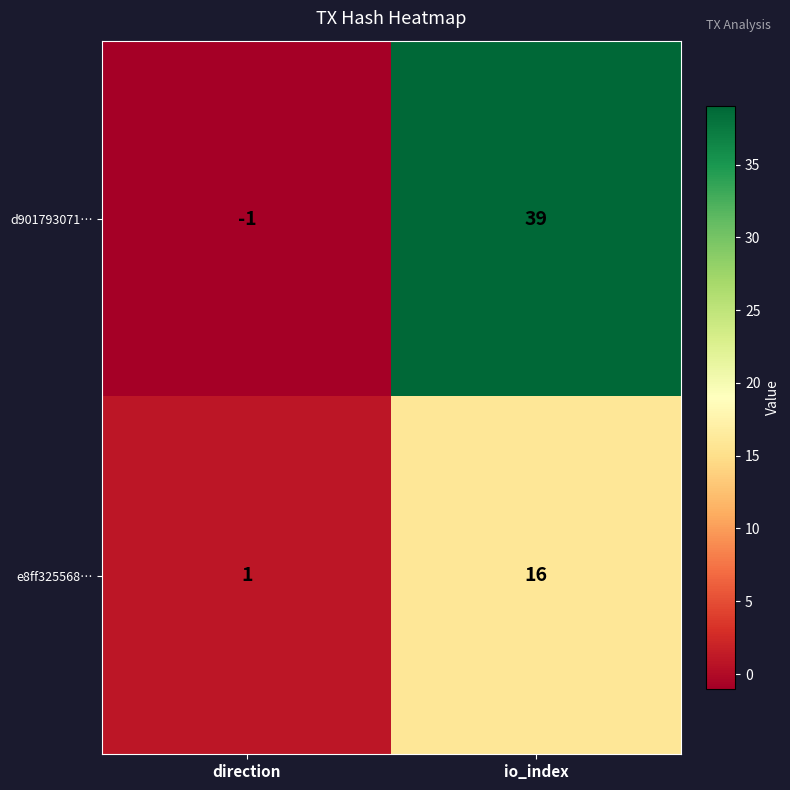

Which category has the highest value in the d901793071… series?

io_index